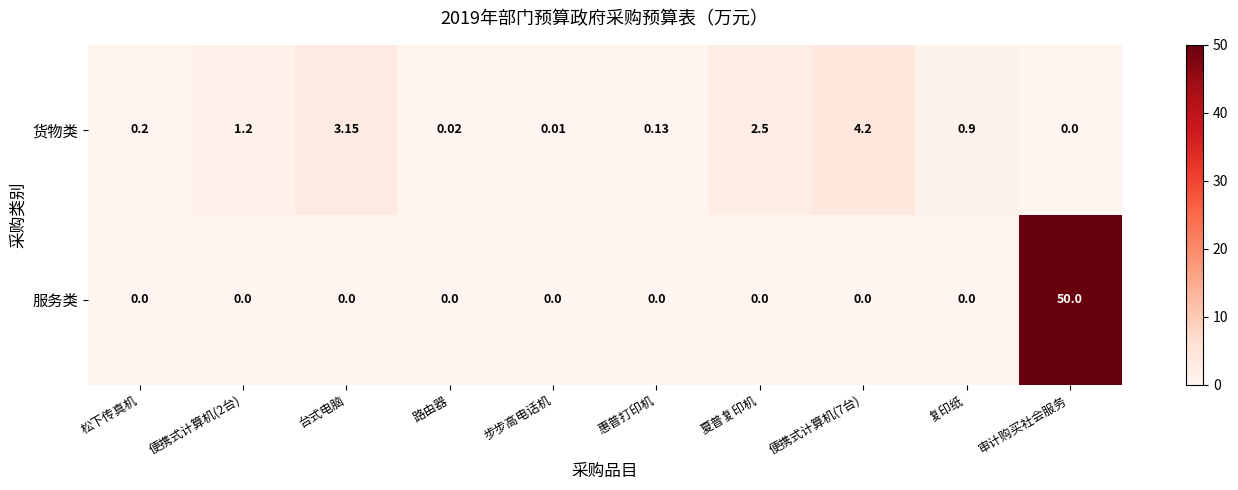

Which label corresponds to the largest value in the chart?

审计购买社会服务